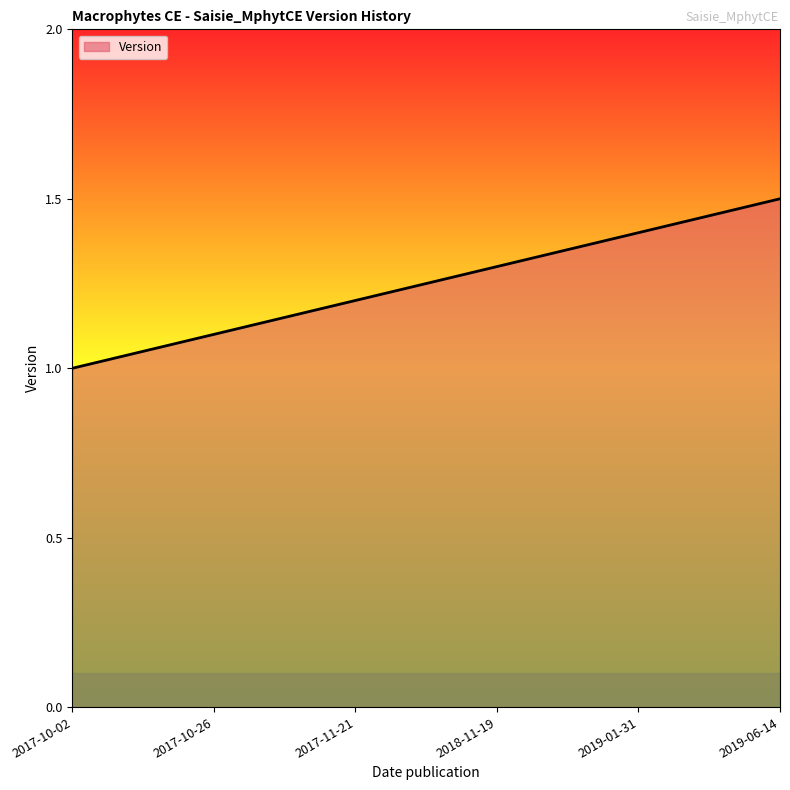

What is the minimum value shown in the chart?

1.0